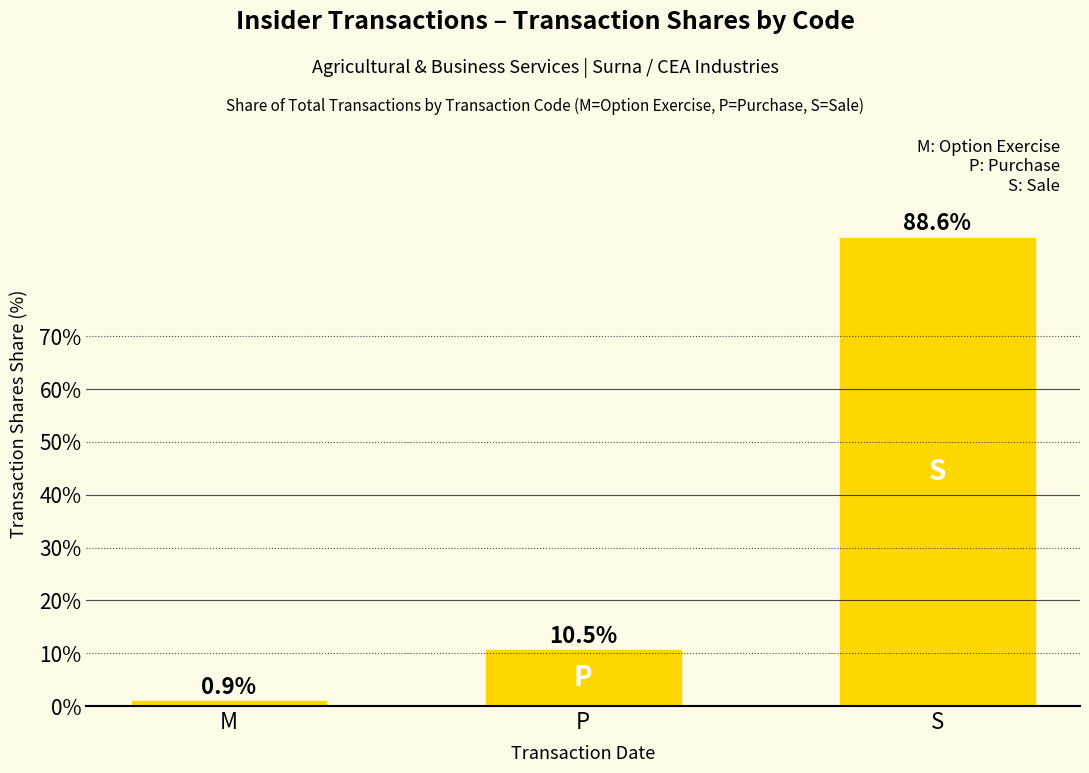

What is the average value?

33.3